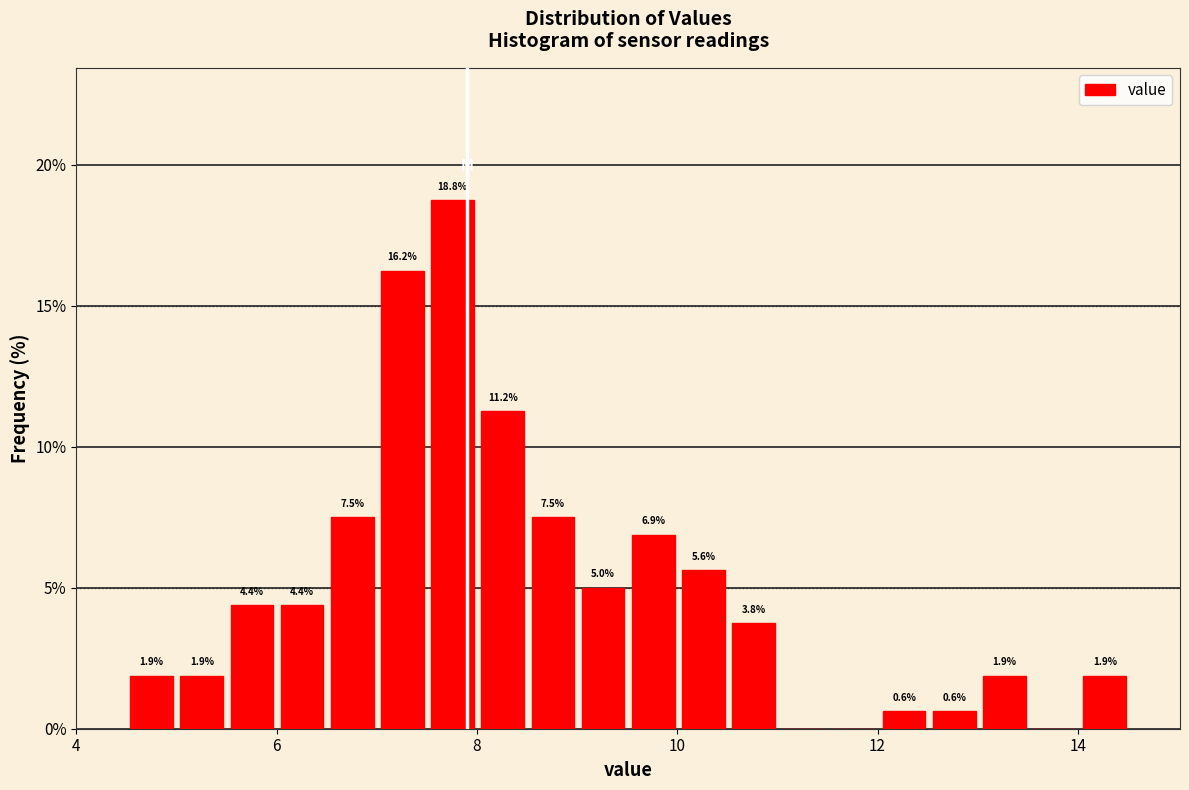

Around what value on the x-axis is the tallest bar? Give the approximate position of its centre, as read against the axis.

7.8